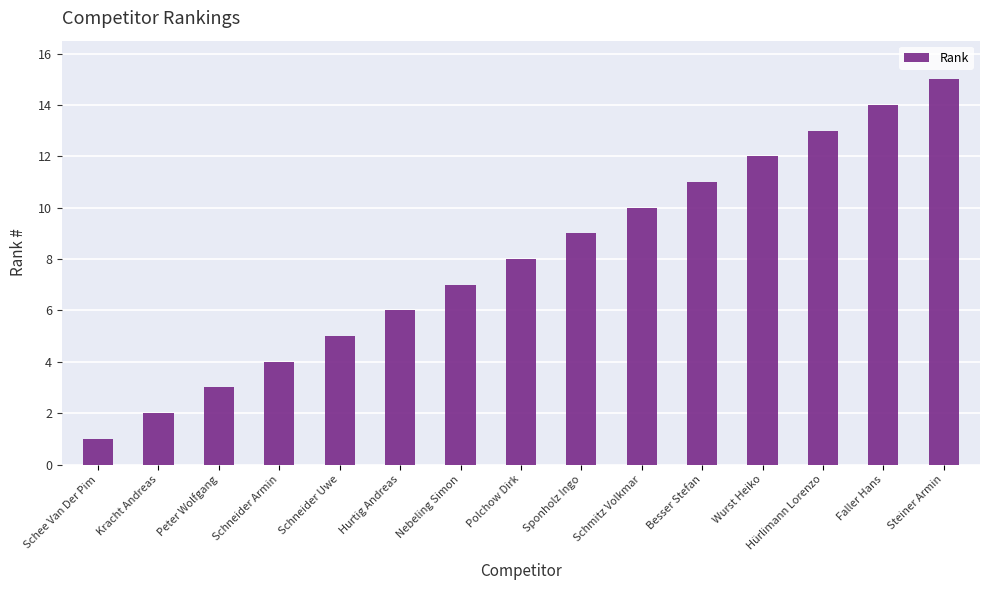

What is the label of the 6th bar from the right?

Schmitz Volkmar